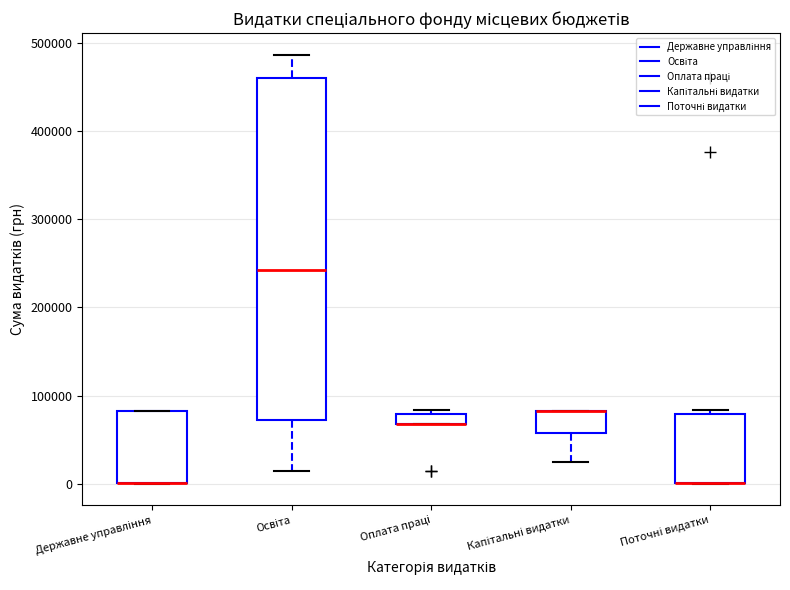

Where is the lower edge of the box for Державне управління on the y-axis? The values are not printed on the chart, so give them approximately, as read against the axis.

0